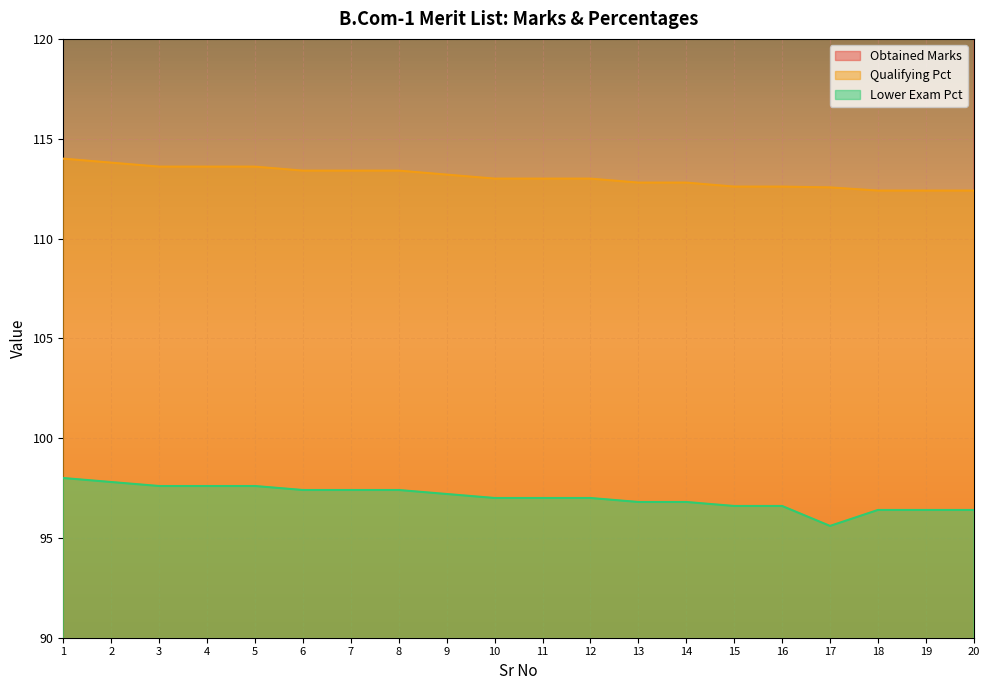

What is the approximate value of Qualifying Pct at 4?

113.6